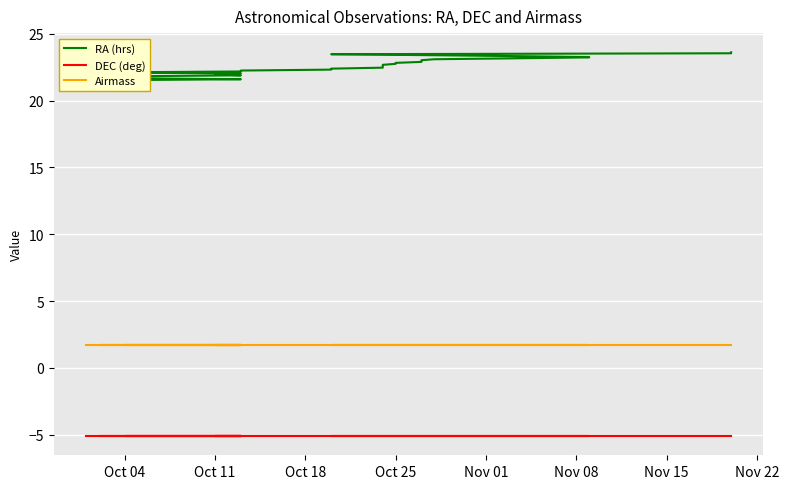

Does the chart display data point markers on the line(s)?

No